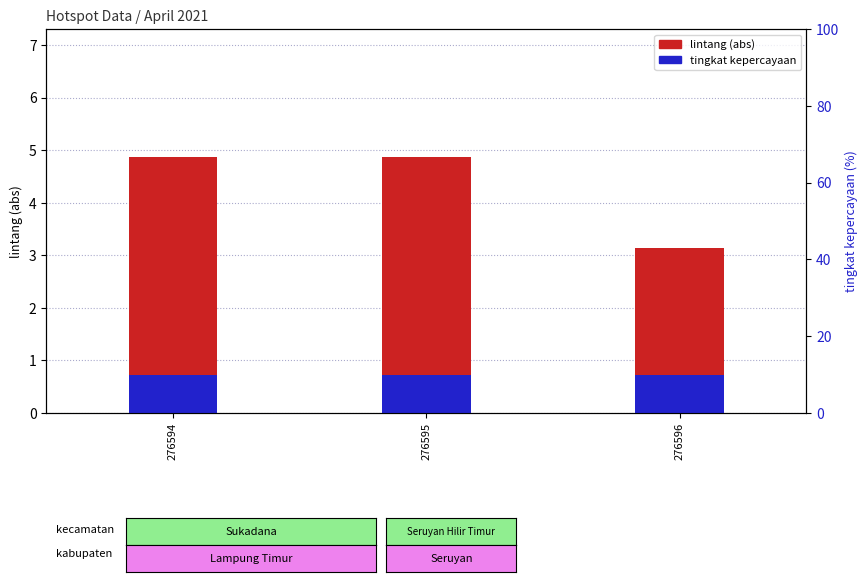

Reading left to right, transcribe all the data shown in this chart.

lintang (abs): 4.9	4.9	3.1
tingkat kepercayaan: 0.7	0.7	0.7